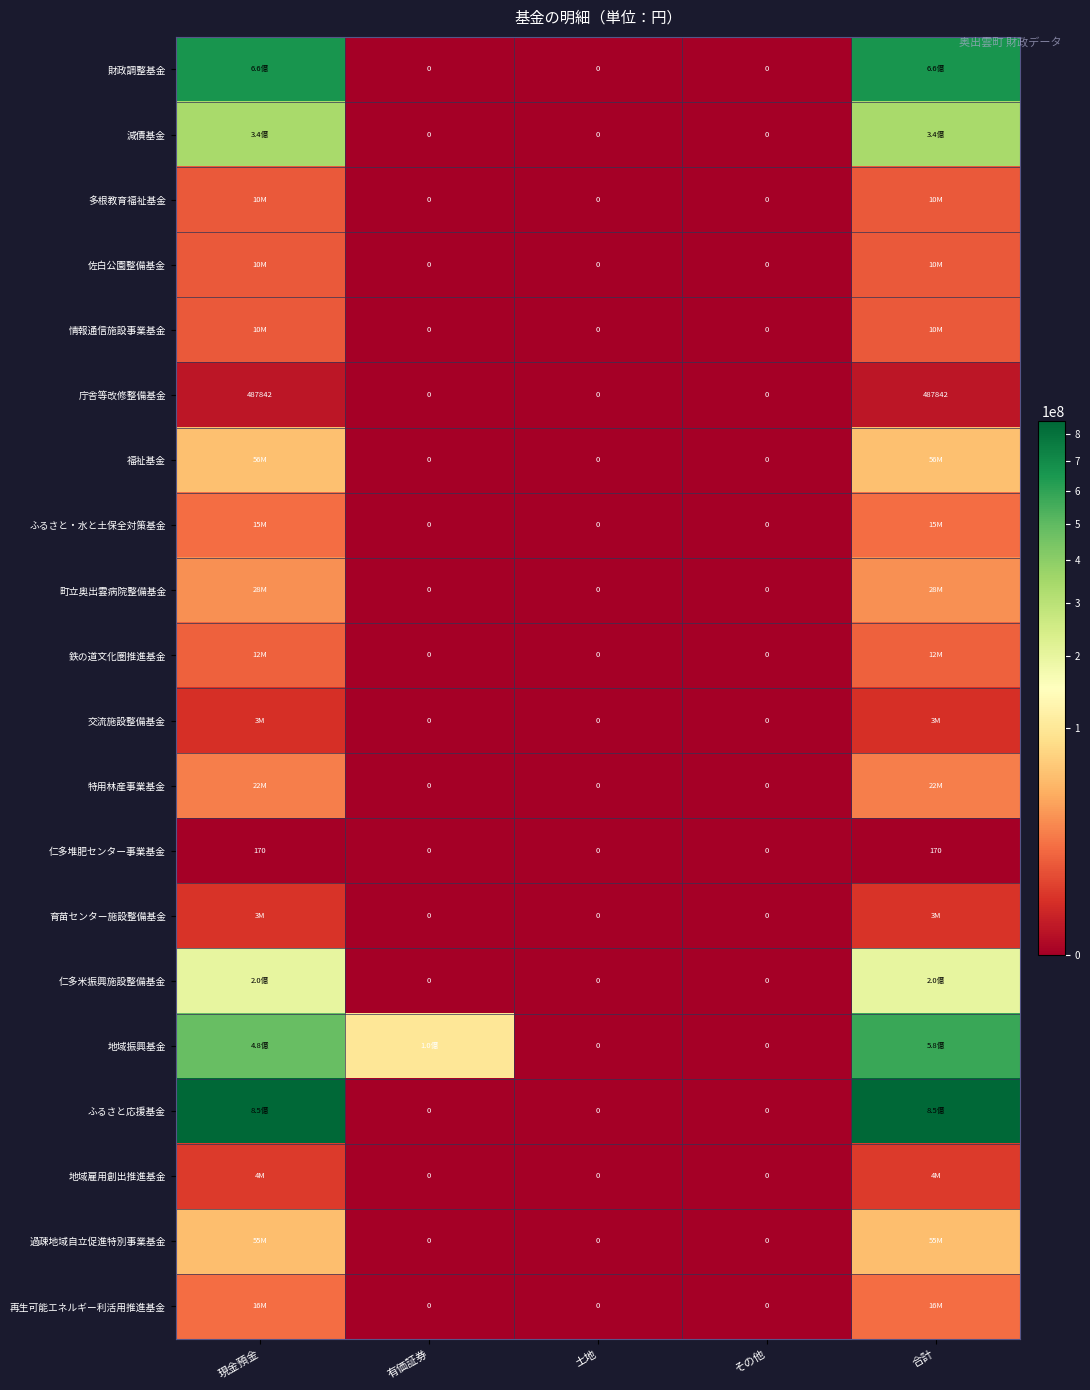

At which category does the chart reach its minimum across all series?

有価証券